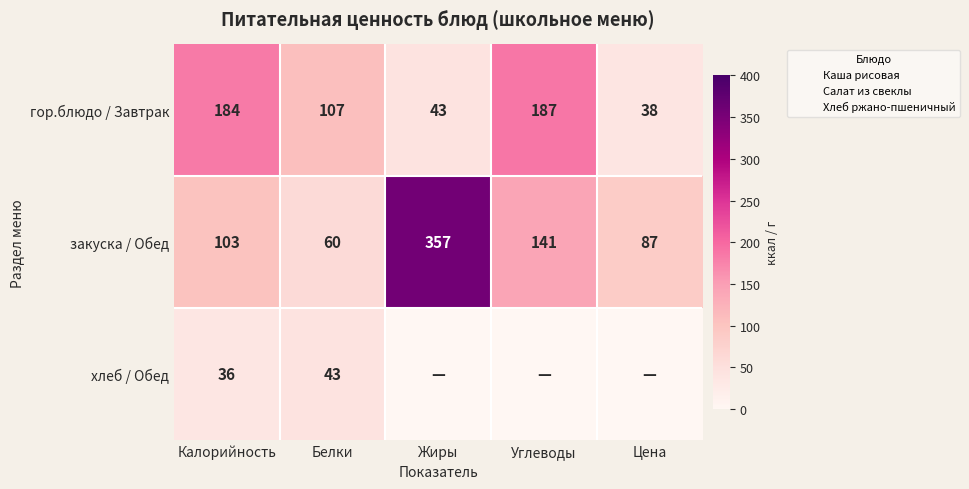

At Цена, list the series in order from smallest to largest.

хлеб / Обед, гор.блюдо / Завтрак, закуска / Обед